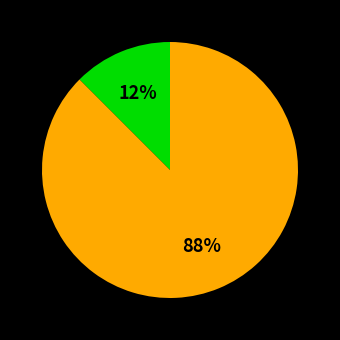

To the nearest percent, what is the average slice percentage?

50%